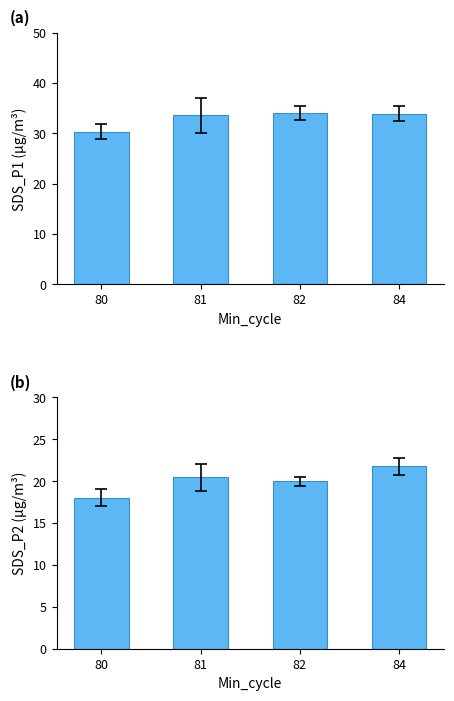

Rank the series at 80 from highest to lowest value.

SDS_P1, SDS_P2